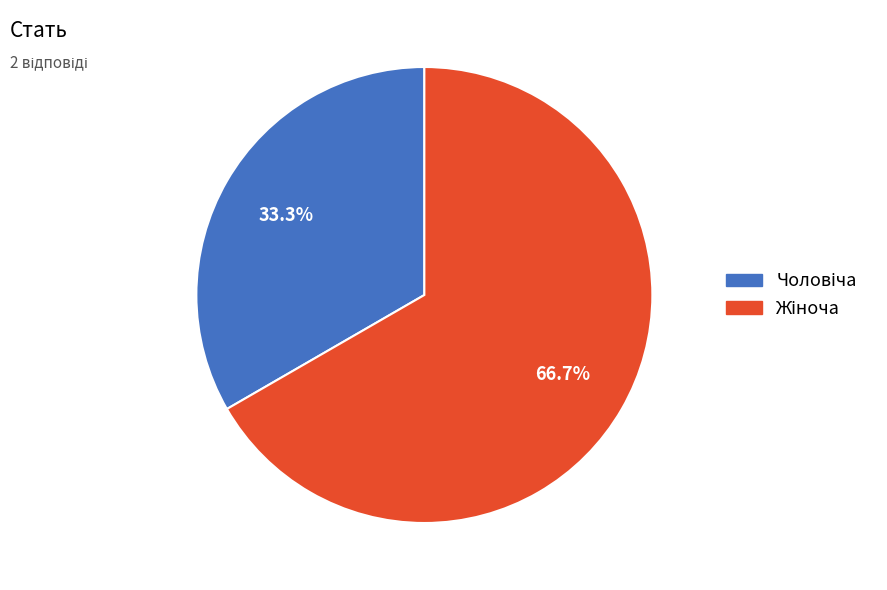

Is there any slice that represents more than half of the pie?

Yes